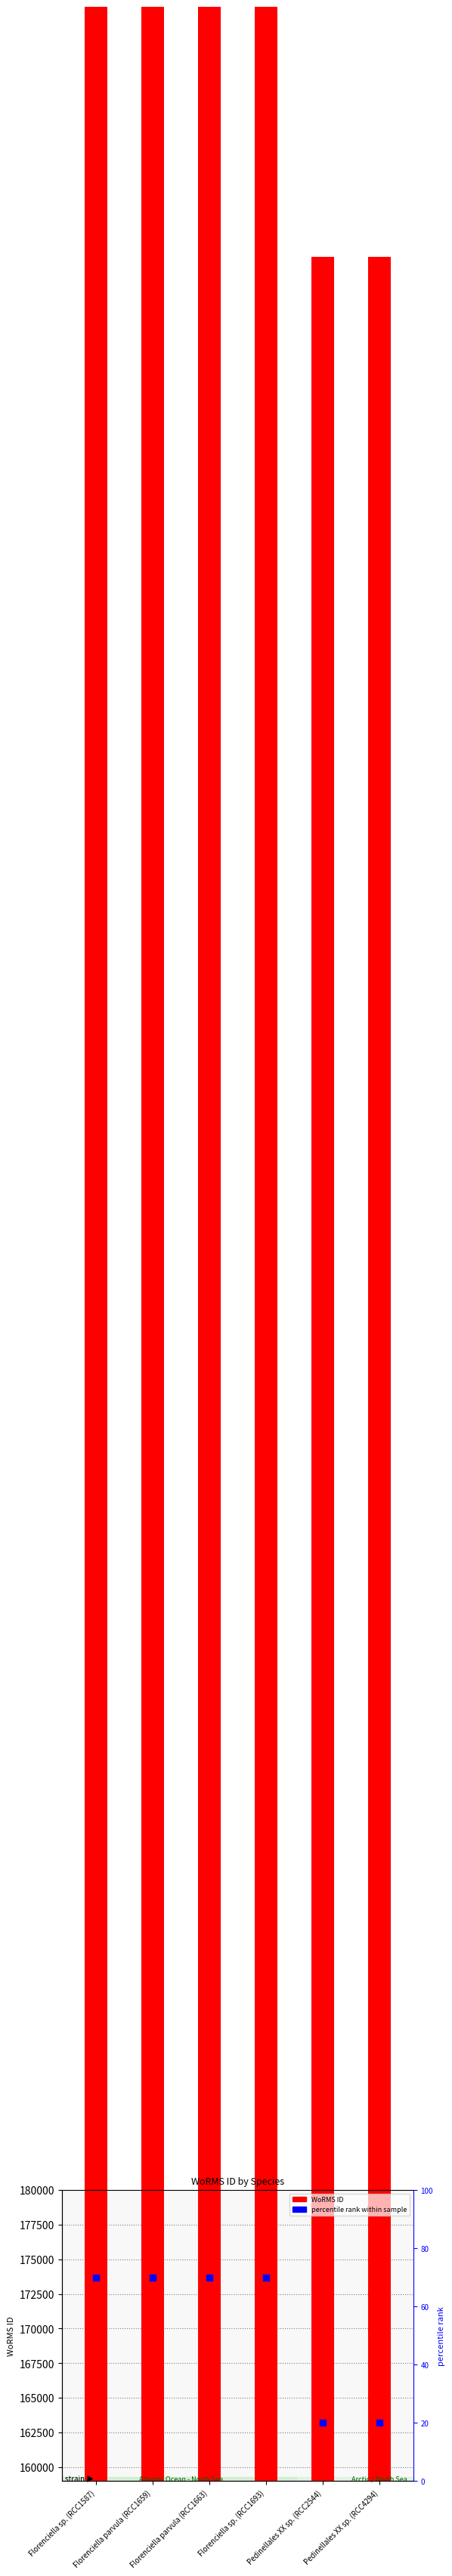

Which series has the widest spread of Y values?

WoRMS ID